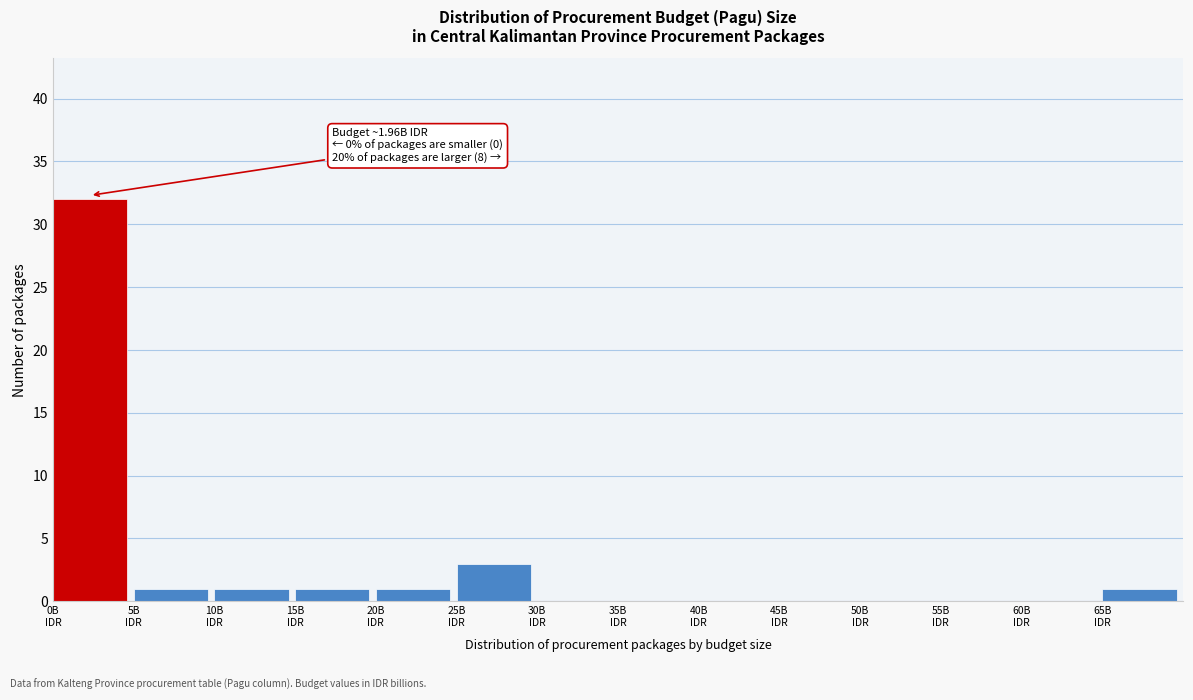

Over which range of the x-axis is the bar tallest?

0 to 5